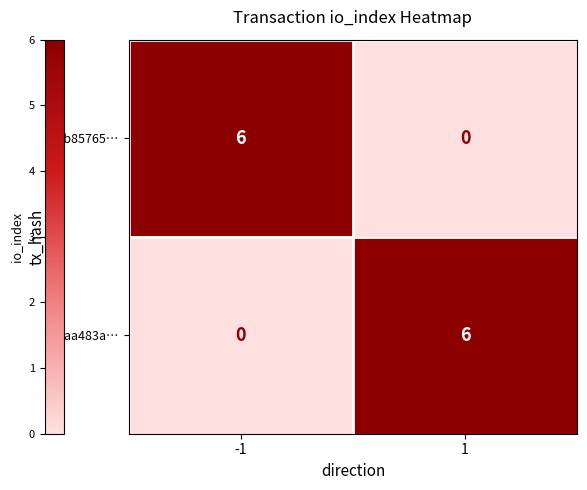

Count the number of data series in this chart.

2